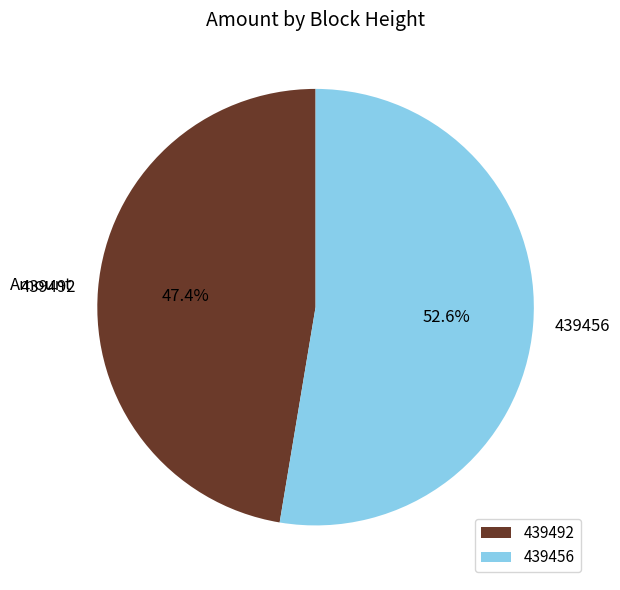

The 439492 slice represents 47% of the pie. True or false?

True